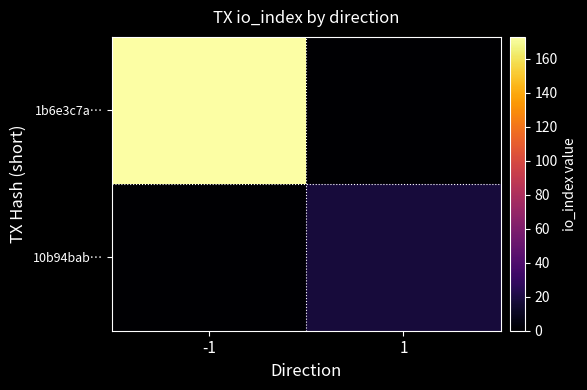

How many categories are shown in the chart?

2